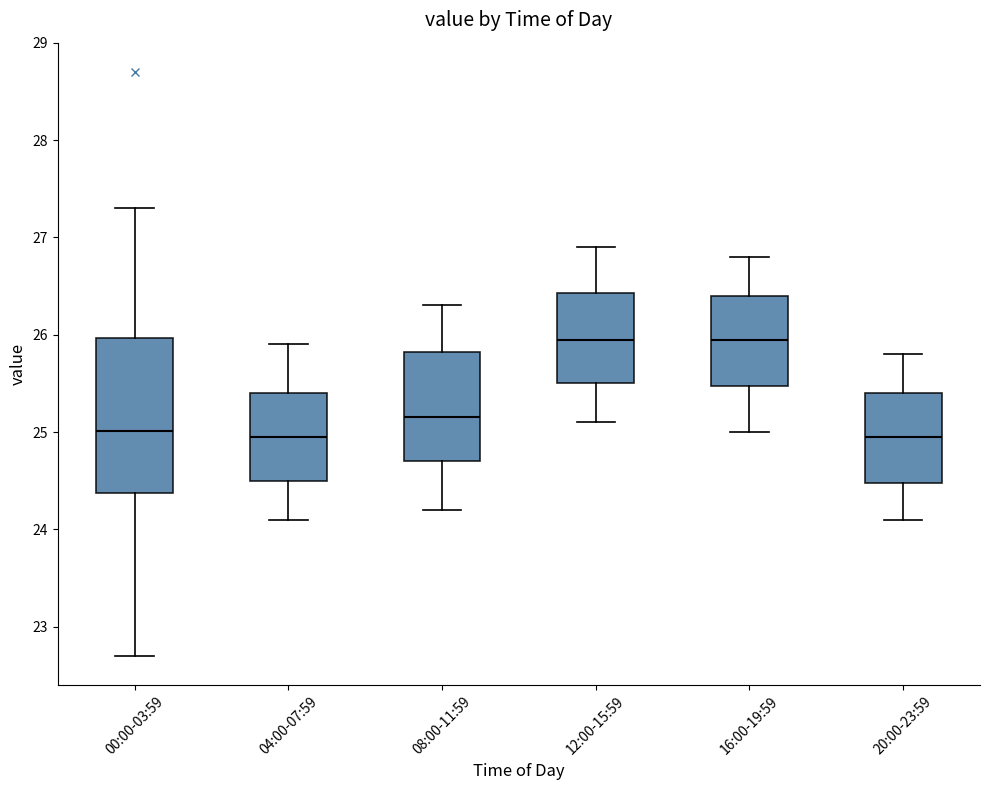

Which box is the tallest, from its lower edge to its upper edge?

00:00-03:59